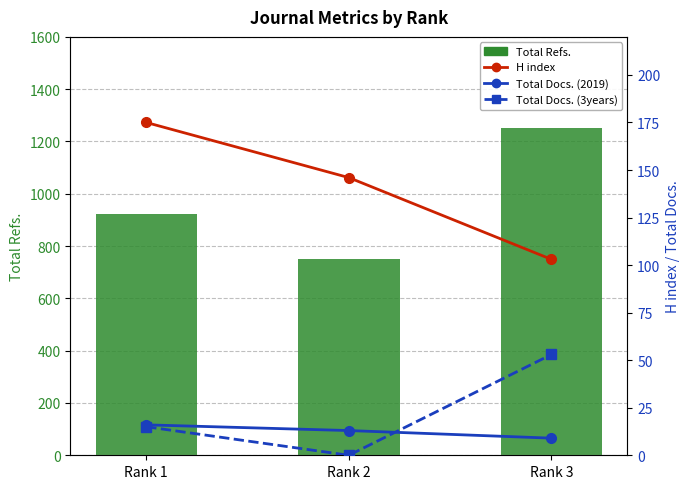

Between Rank 1 and Rank 3, which series saw the biggest shift?

Total Refs.